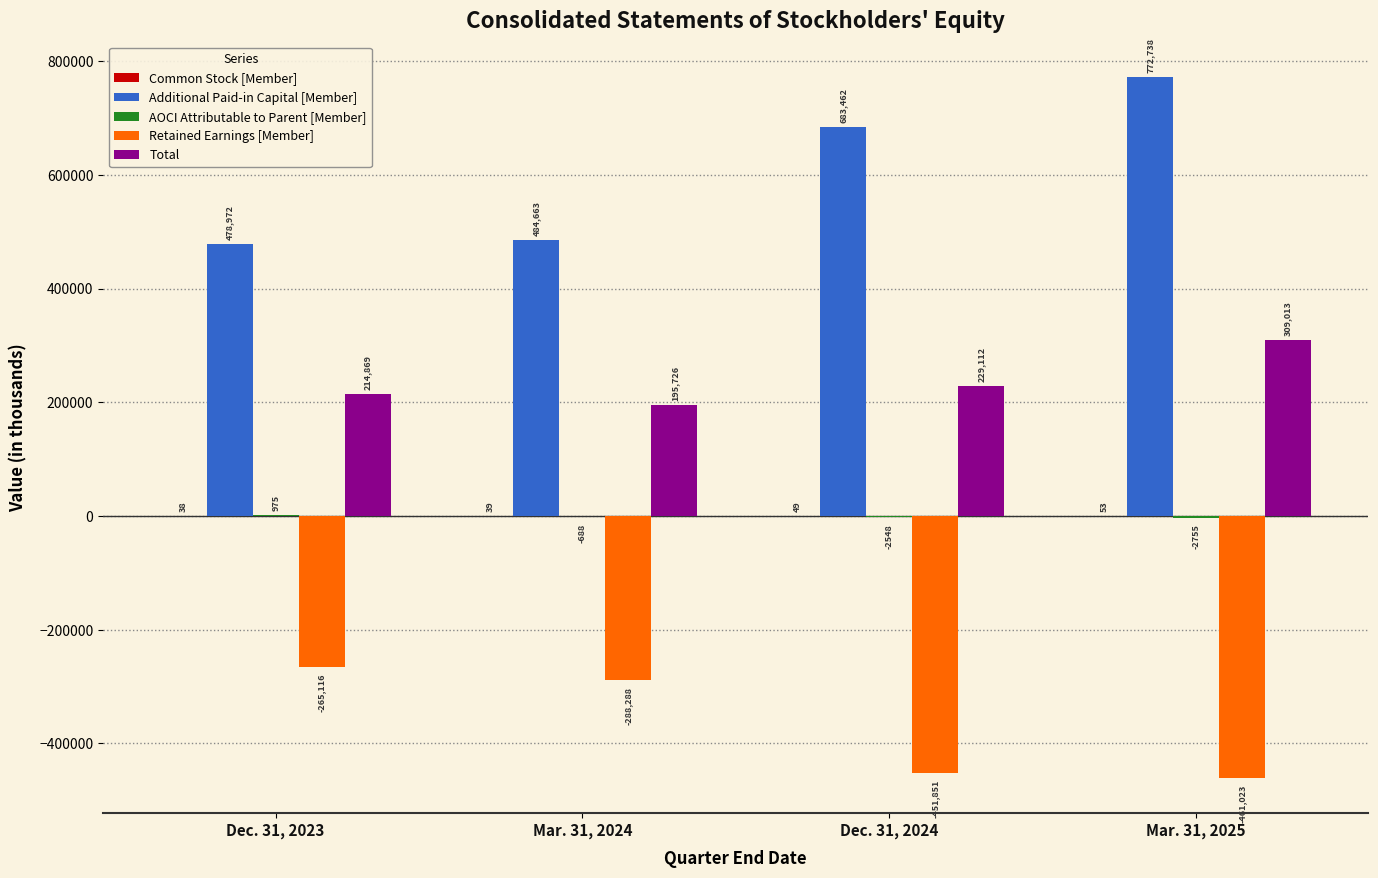

How many series are shown in this chart?

5